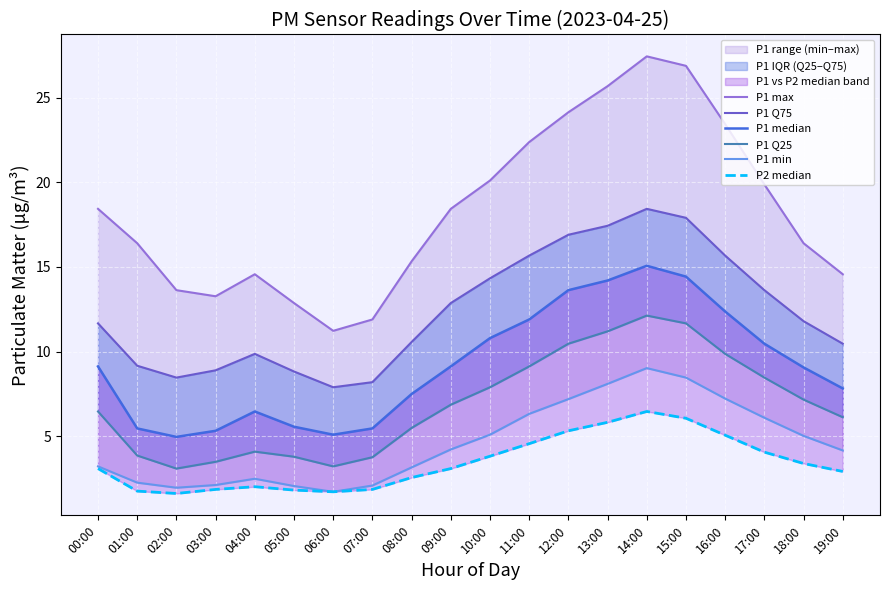

Count the number of categories in the chart.

20